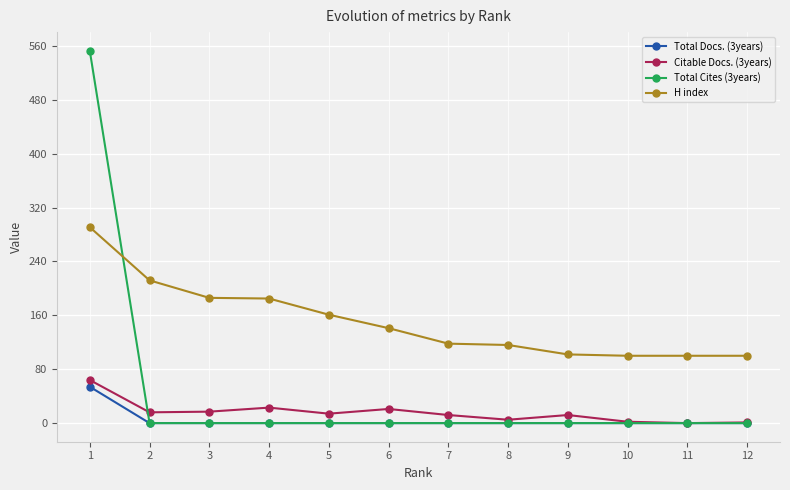

True or false: H index and Citable Docs. (3years) intersect in this chart.

False